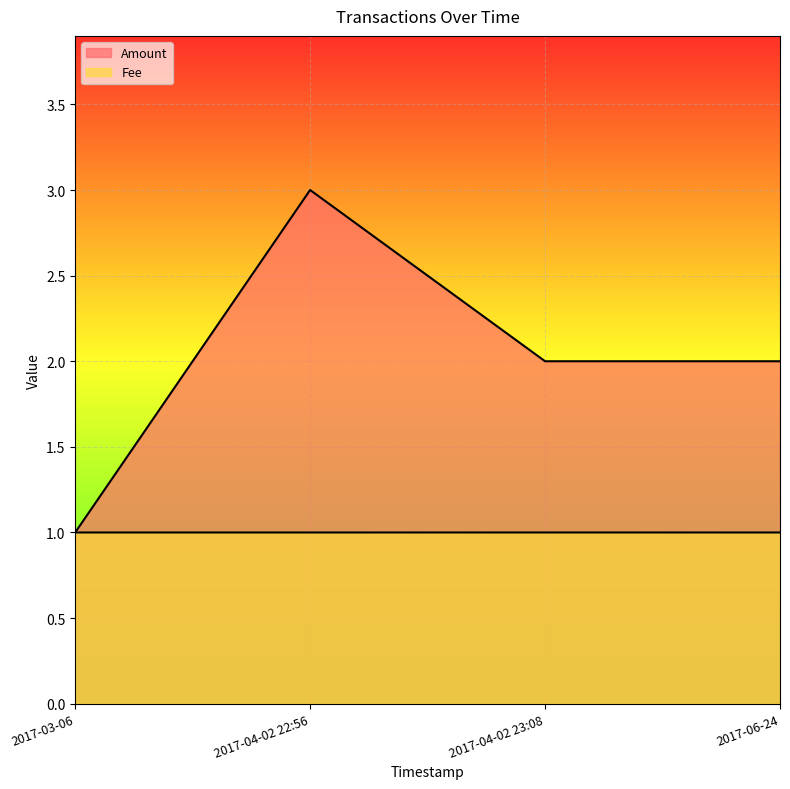

Between 2017-04-02 23:08 and 2017-06-24, which is larger?

2017-04-02 23:08